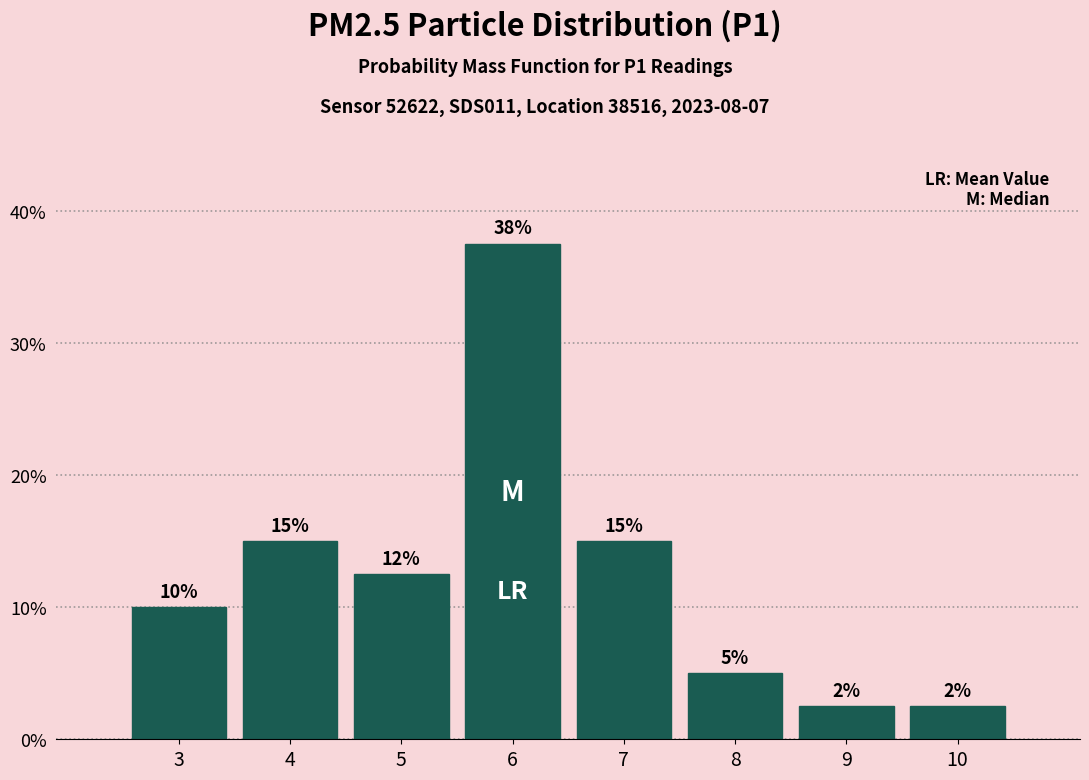

What is the change in value from 3 to 8?

-5.0